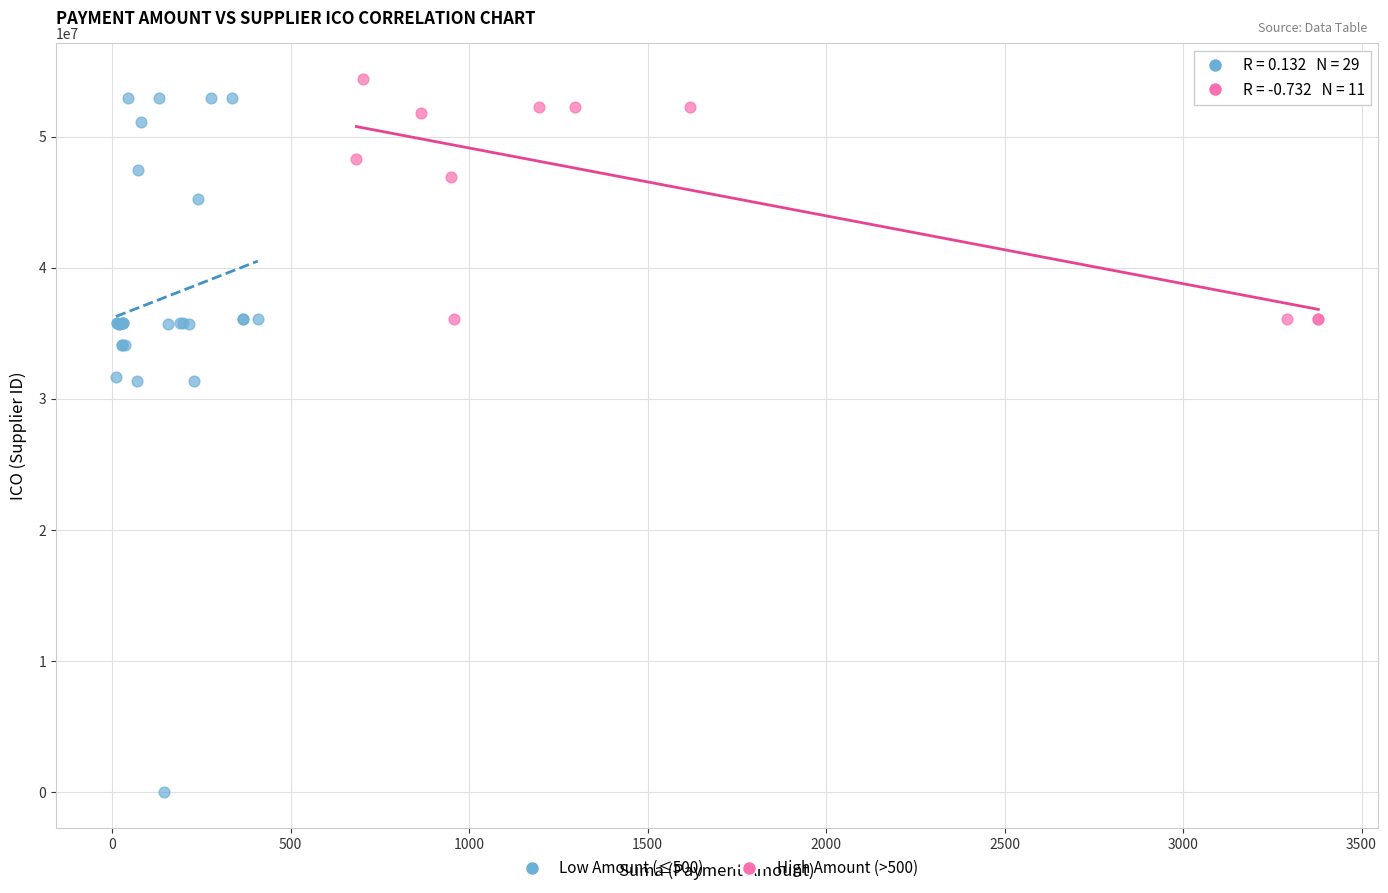

Which series has the largest Y range (max minus min)?

Low Amount (≤500)